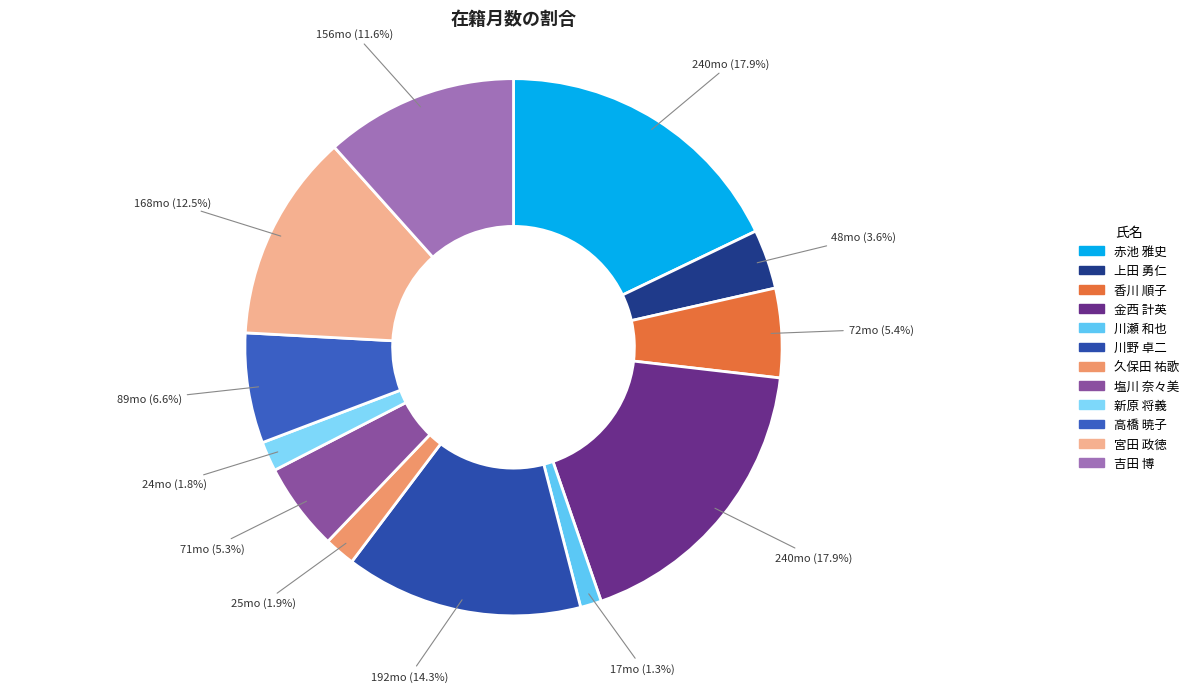

Is it true that 吉田 博 is 12% of the pie?

True